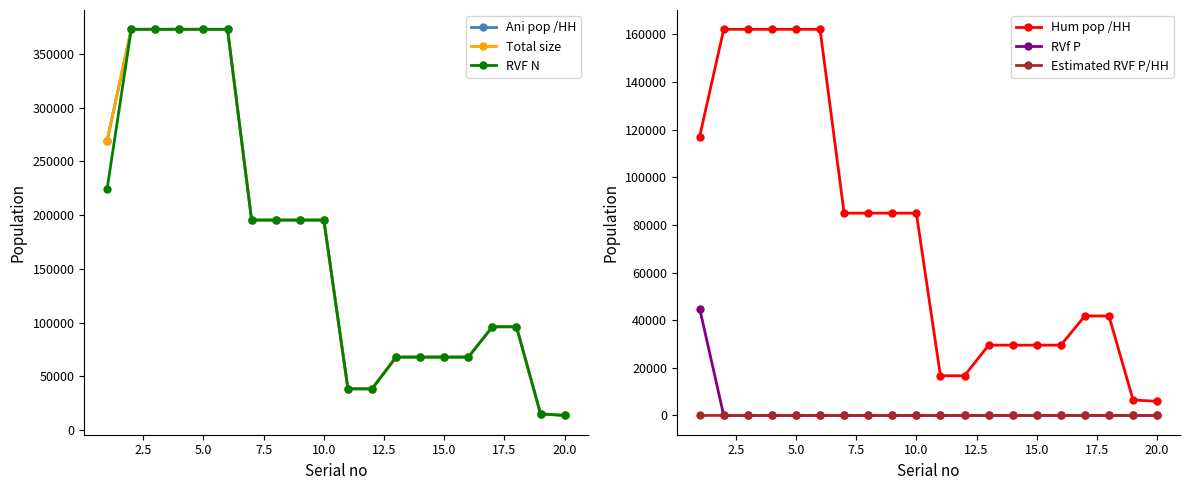

True or false: RVF N has more than 2 points higher than both neighbors.

False